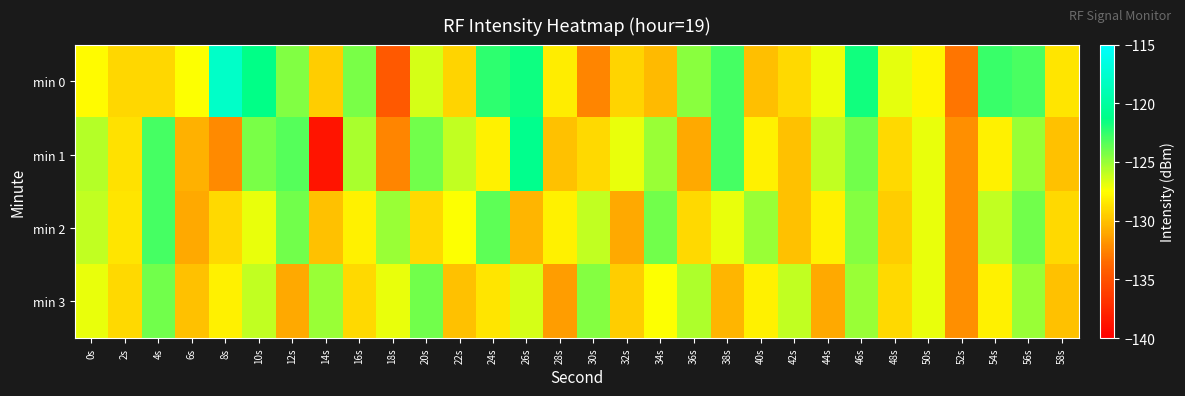

Between 10s and 34s, which is larger?

10s